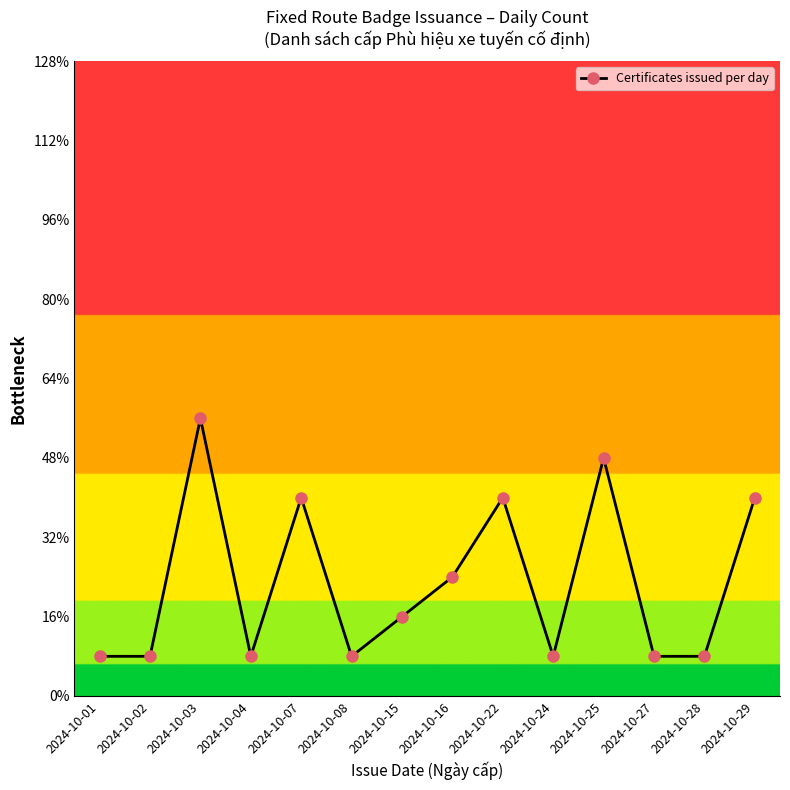

Does the chart have visible grid lines?

No